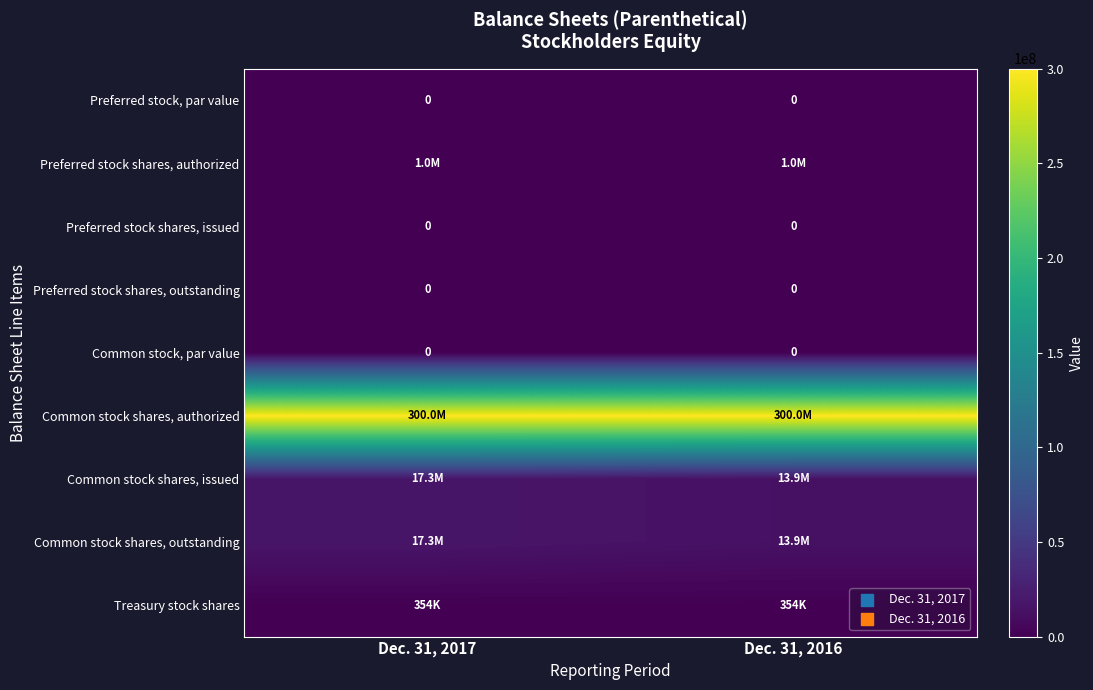

The Preferred stock shares, outstanding series shows 0 at Dec. 31, 2017. True or false?

True